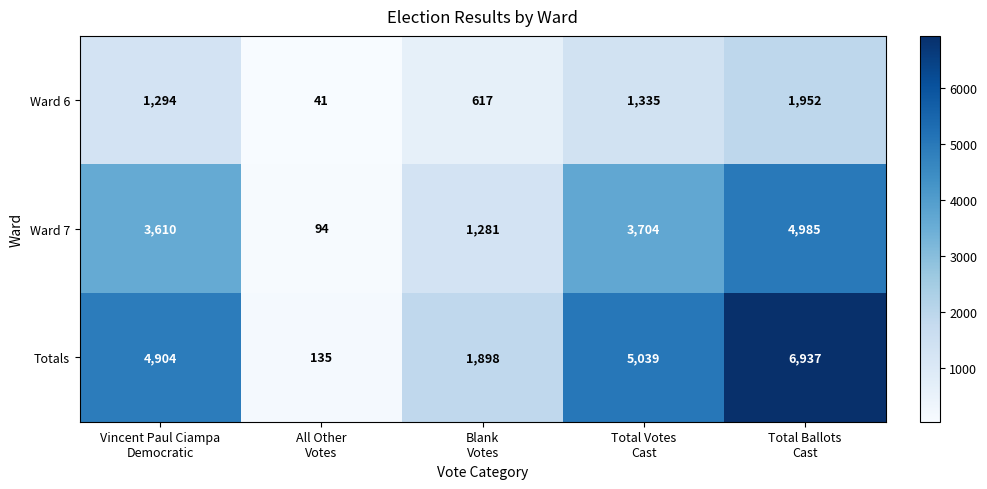

Which series has the widest spread of values?

Totals